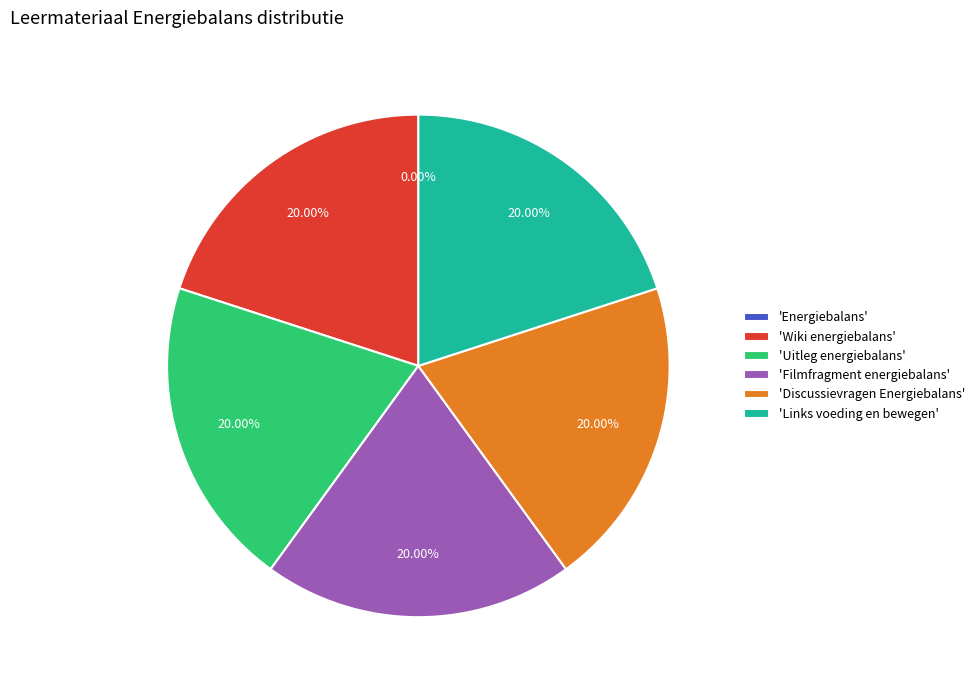

Do 'Links voeding en bewegen' and 'Discussievragen Energiebalans' together represent more than half of the pie?

No